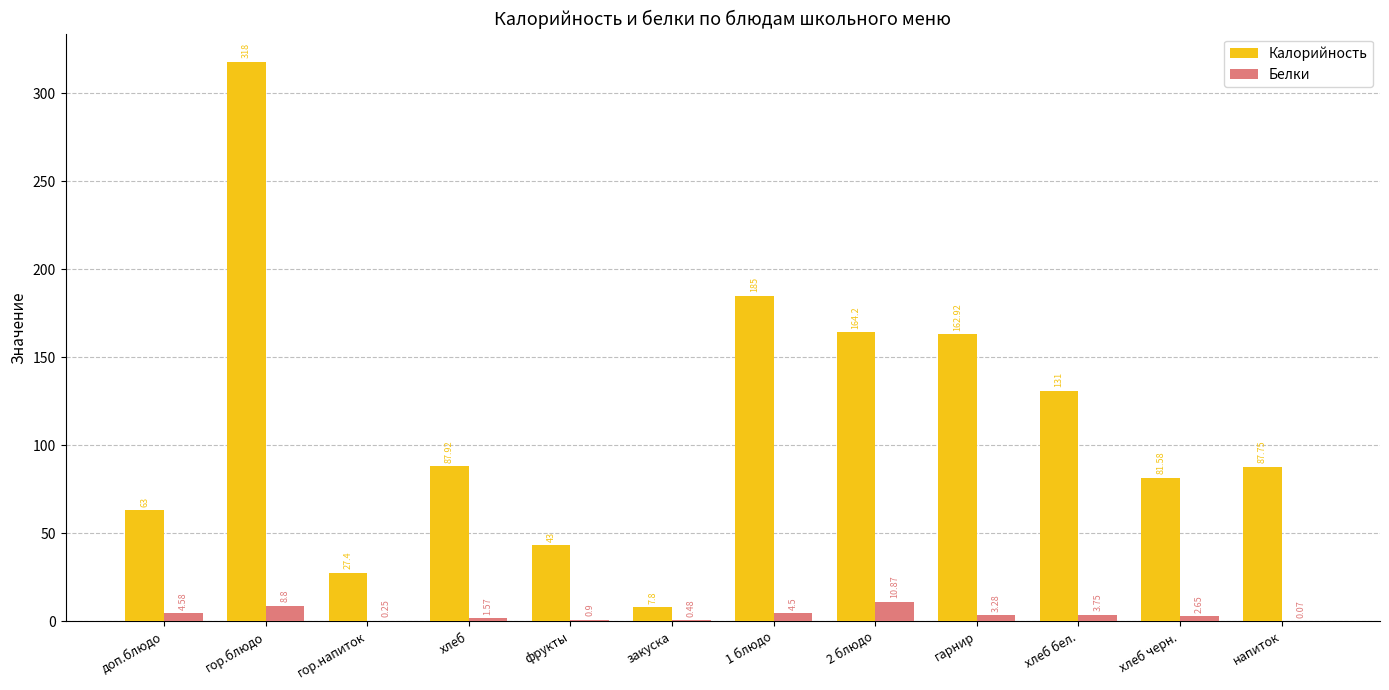

Are the bars grouped side by side (vs. stacked)?

Yes